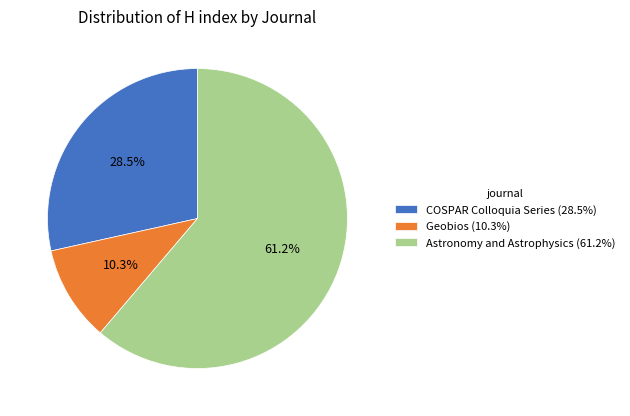

Rank the categories by value from lowest to highest.

Geobios, COSPAR Colloquia Series, Astronomy and Astrophysics